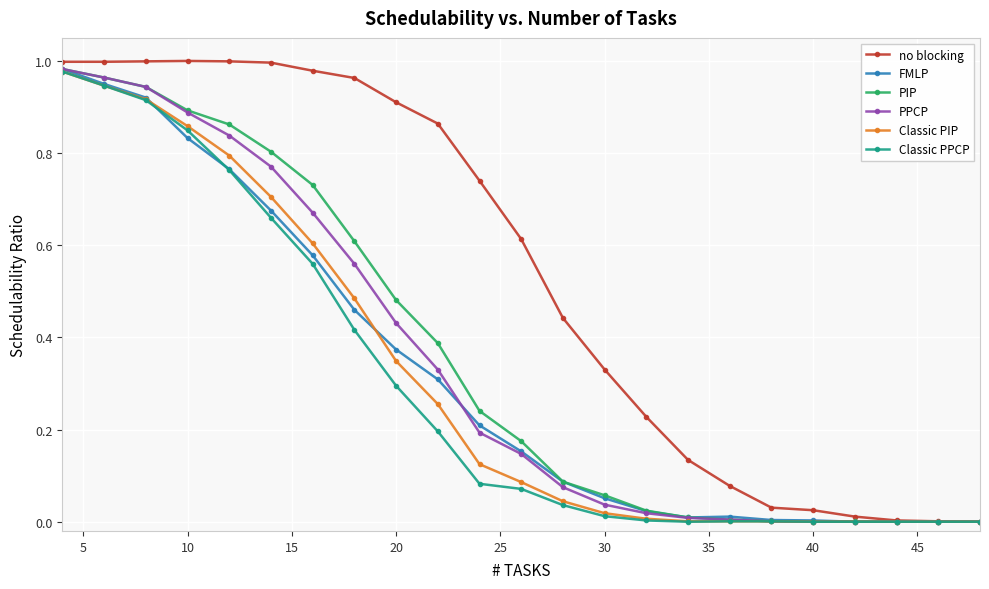

Which series has the largest total across all categories?

no blocking